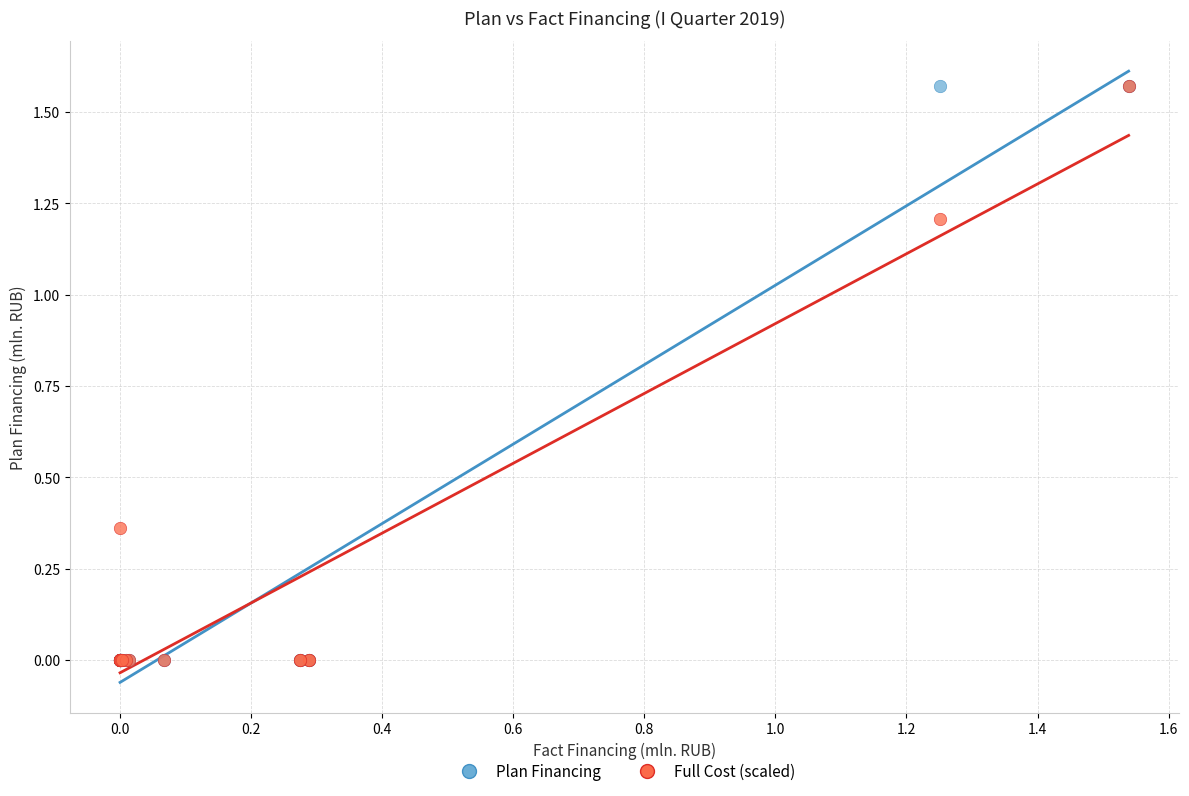

What are all the series names shown in the legend?

Plan Financing, Full Cost (scaled)